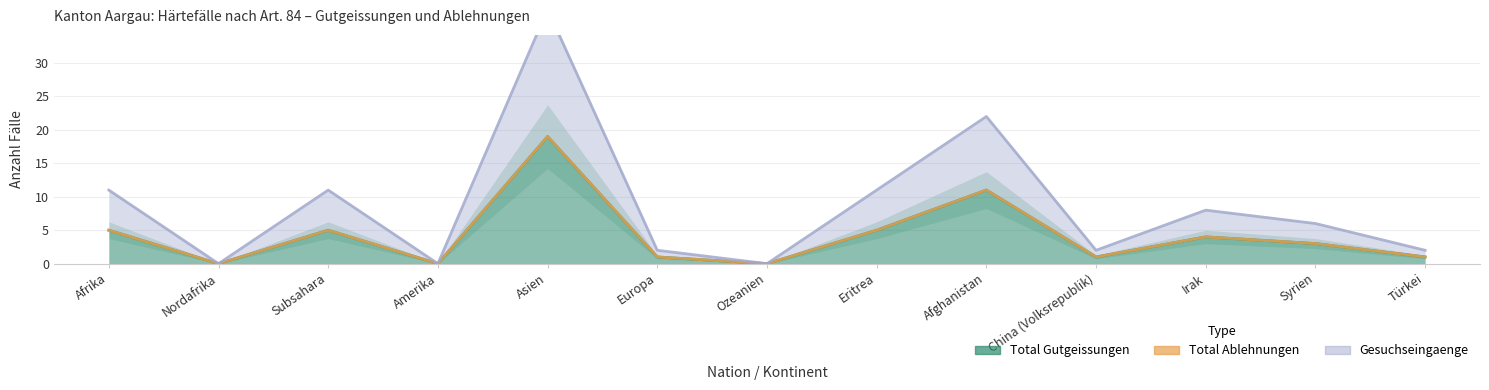

At which category is the sum across all series the highest?

Asien